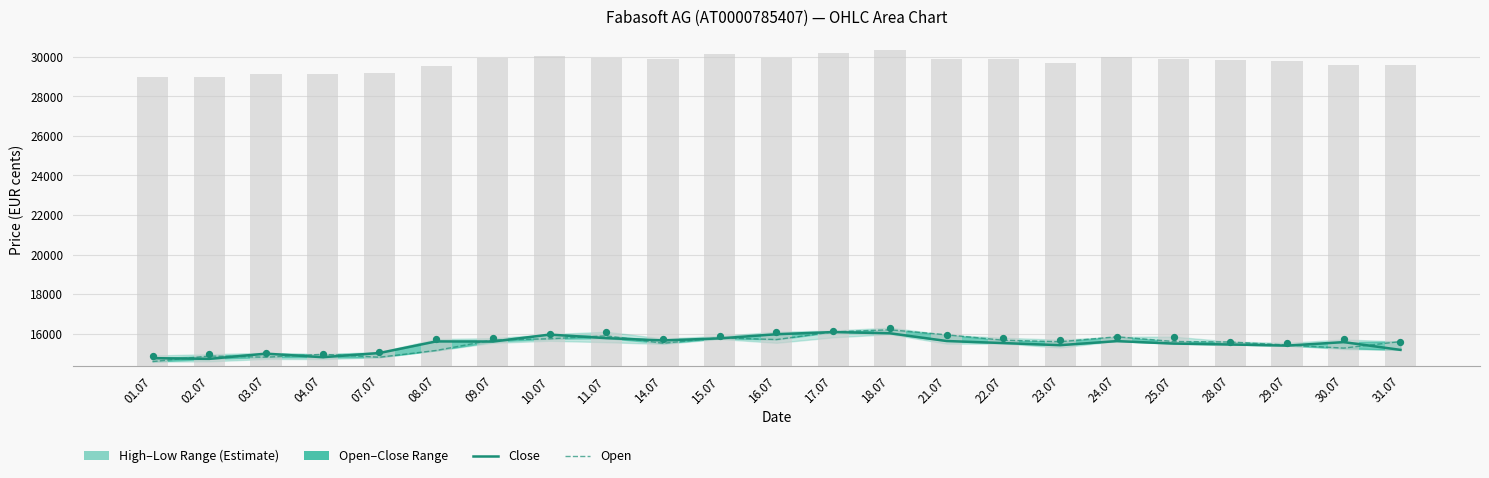

At how many categories does at least one series exceed 14876?

23